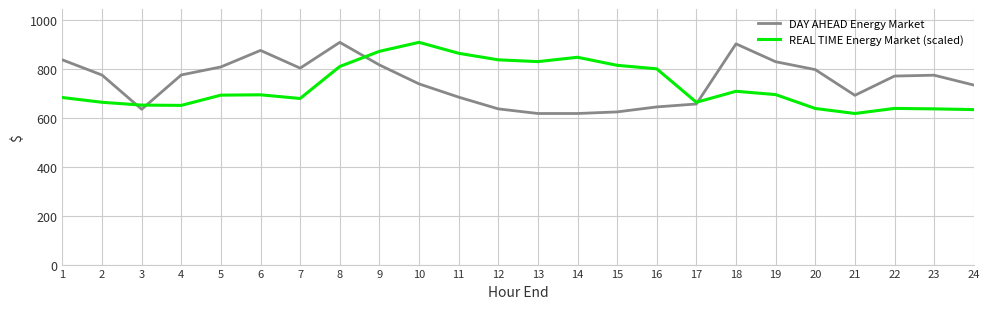

What is the total value across all series at 15?

1439.3